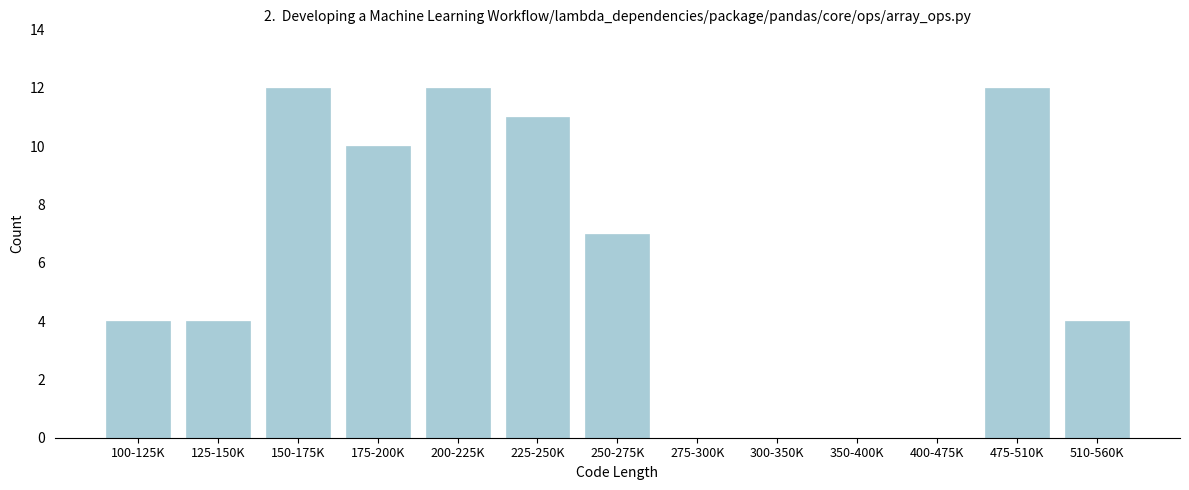

Reading left to right, transcribe all the data shown in this chart.

100-125K=4	125-150K=4	150-175K=12	175-200K=10	200-225K=12	225-250K=11	250-275K=7	275-300K=0	300-350K=0	350-400K=0	400-475K=0	475-510K=12	510-560K=4